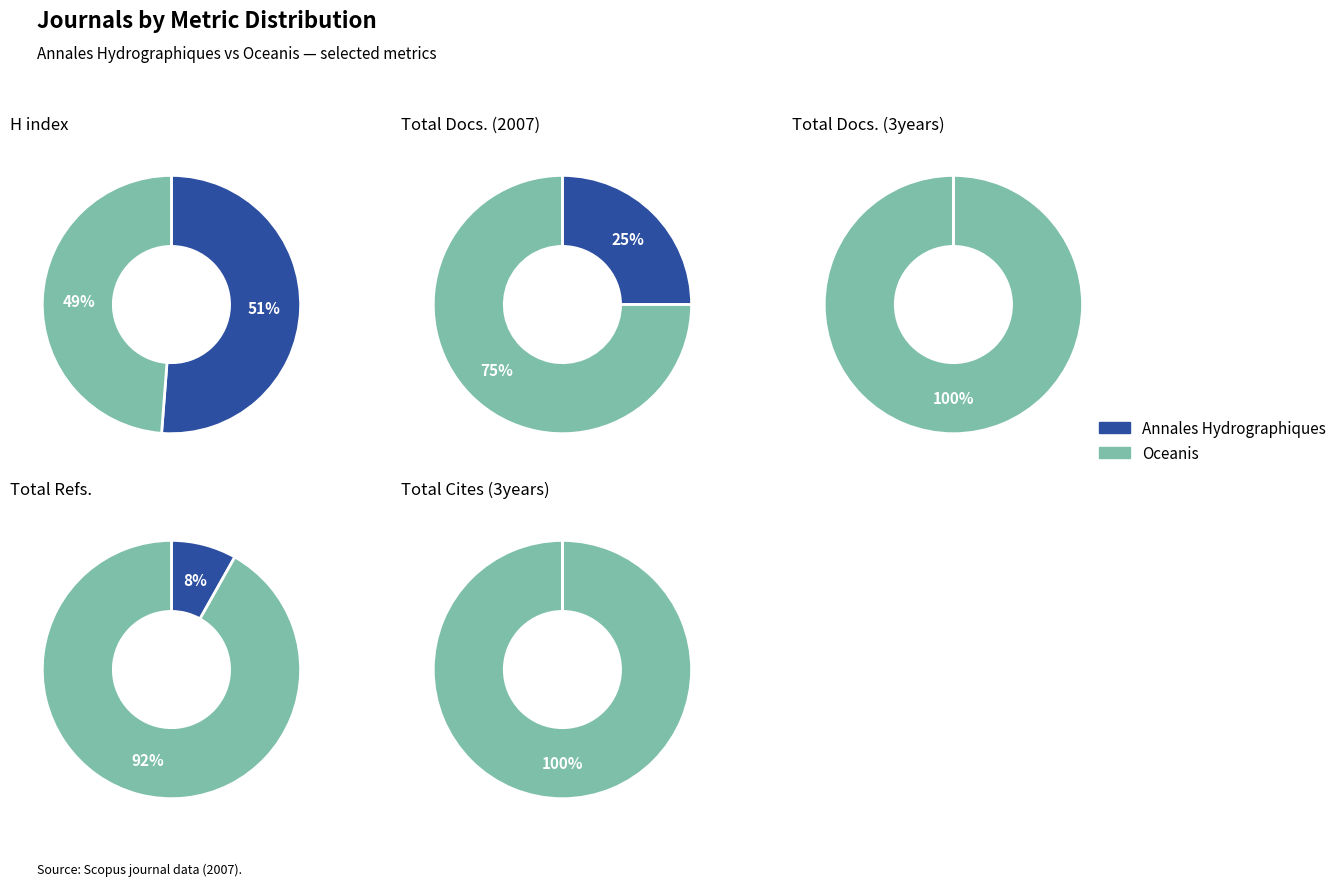

How many slices are in this pie chart?

2